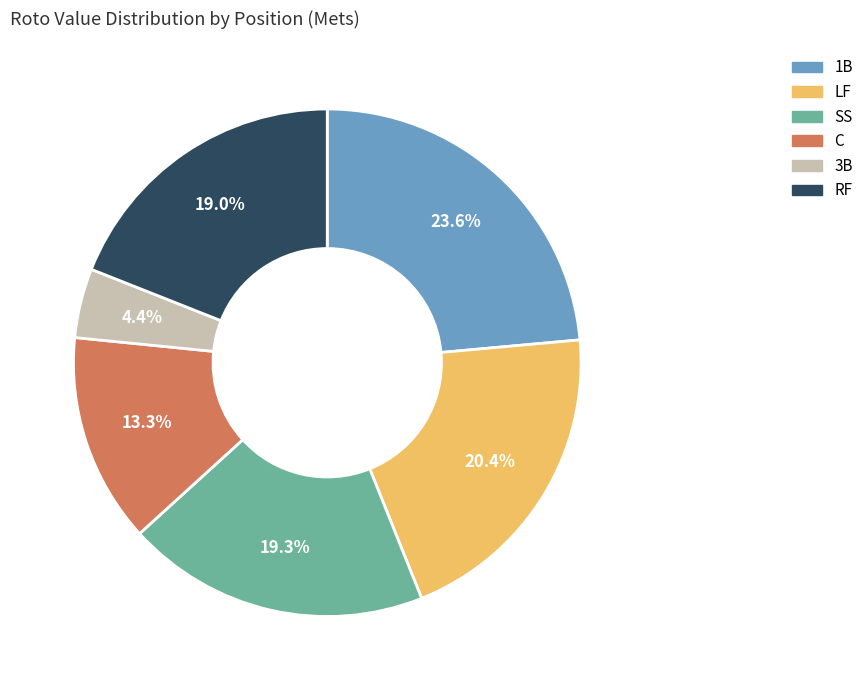

Is there any slice that represents more than half of the pie?

No